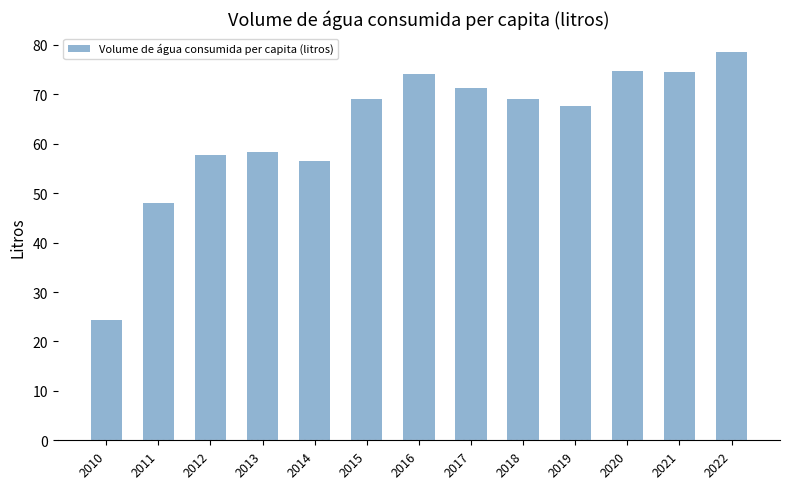

What is the smallest value displayed?

24.4